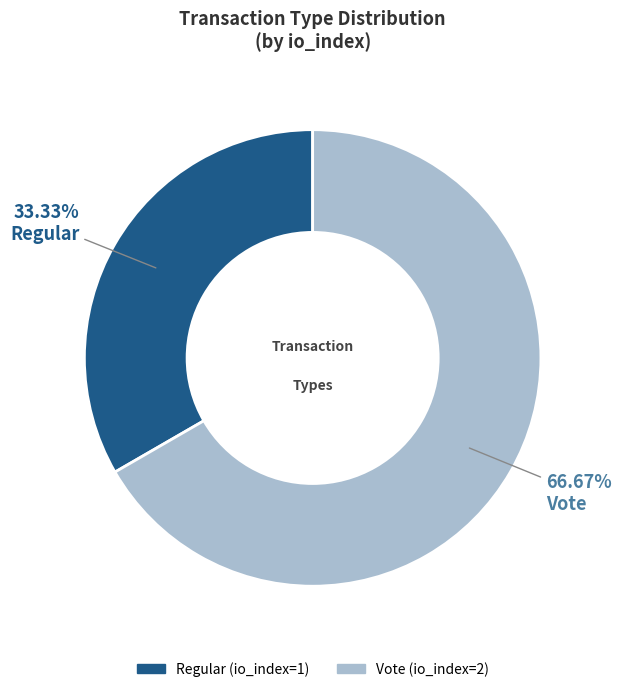

To the nearest percent, what is the difference between the largest and smallest slice percentages?

33%